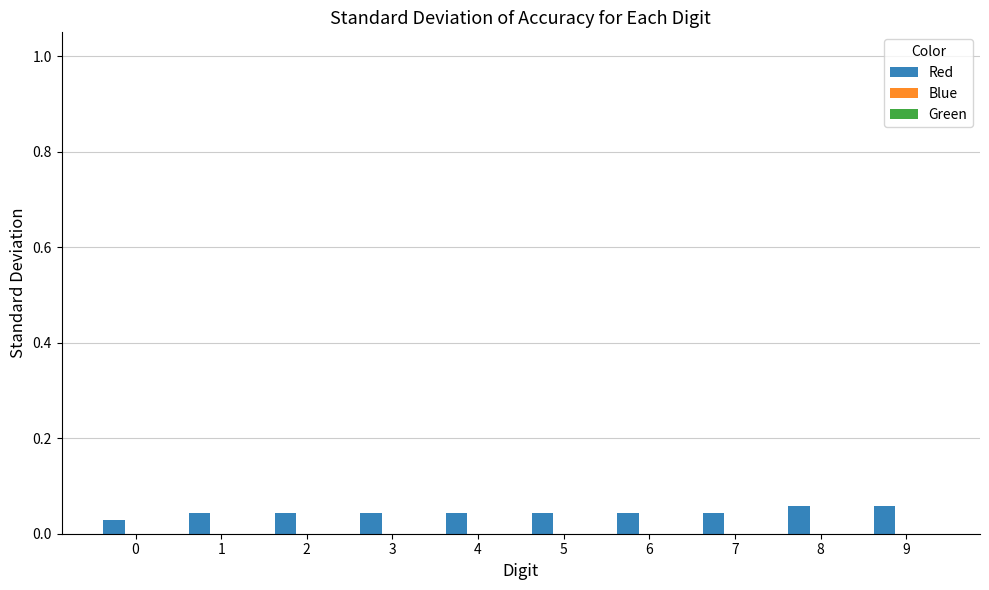

Are the bars horizontal?

No